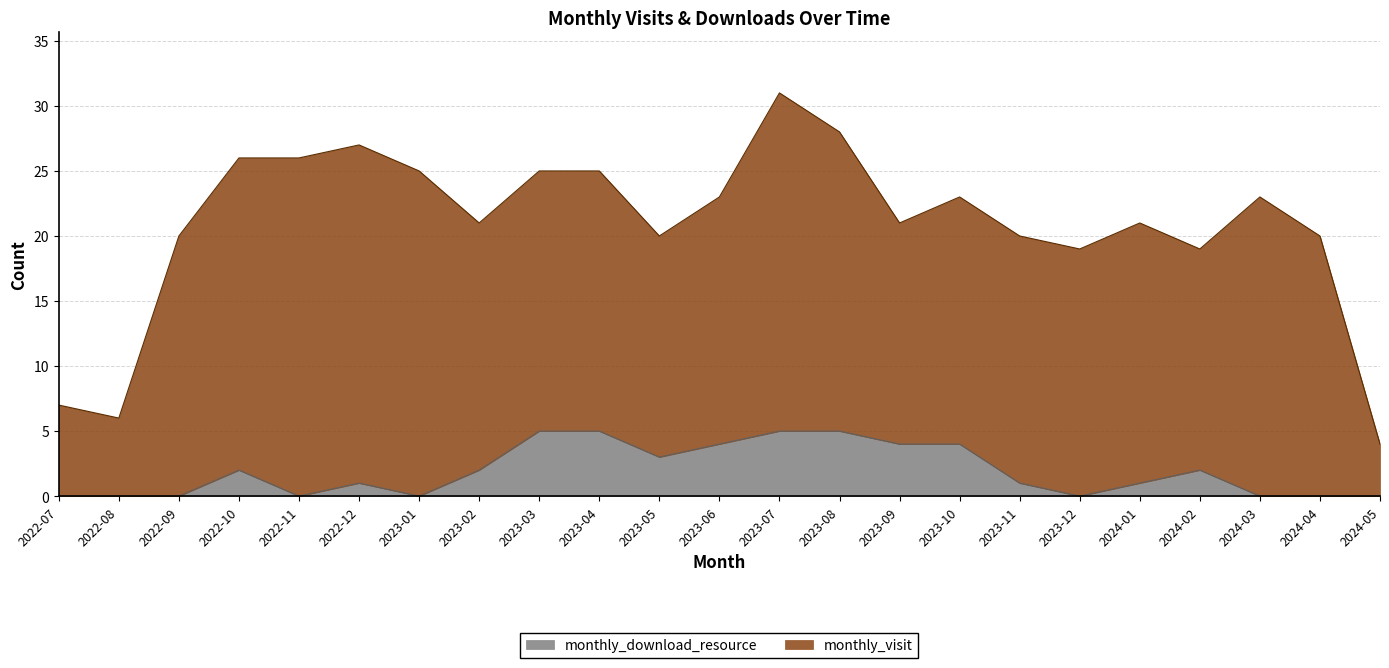

What is the difference between the values at 2023-11 and 2024-04?

1